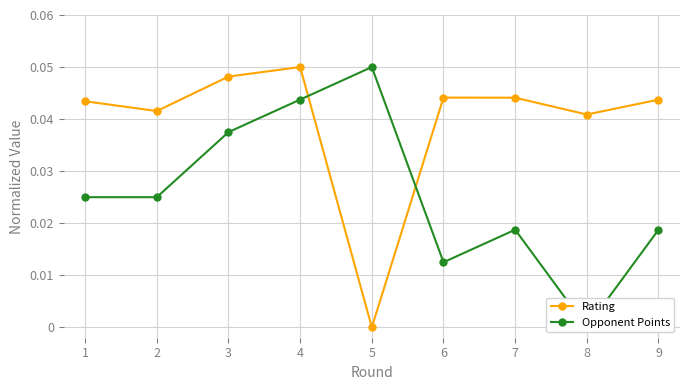

At 9, list the series in order from smallest to largest.

Opponent Points, Rating